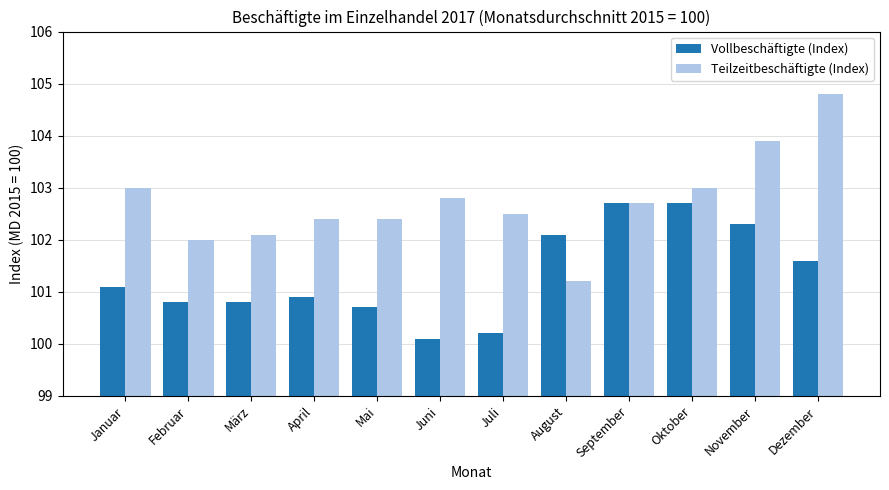

Reading left to right, transcribe all the data shown in this chart.

Vollbeschäftigte (Index): 101.1	100.8	100.8	100.9	100.7	100.1	100.2	102.1	102.7	102.7	102.3	101.6
Teilzeitbeschäftigte (Index): 103.0	102.0	102.1	102.4	102.4	102.8	102.5	101.2	102.7	103.0	103.9	104.8